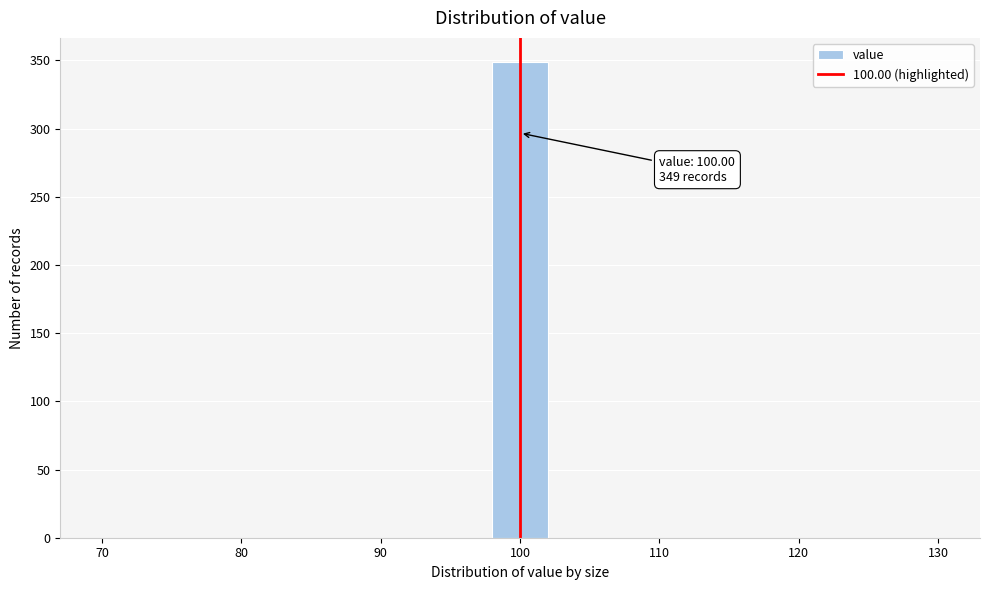

Over which range of the x-axis is the bar tallest?

98 to 102